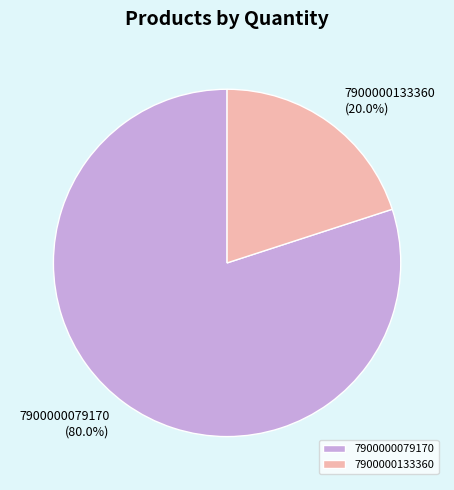

Between 7900000133360 and 7900000079170, which is larger?

7900000079170